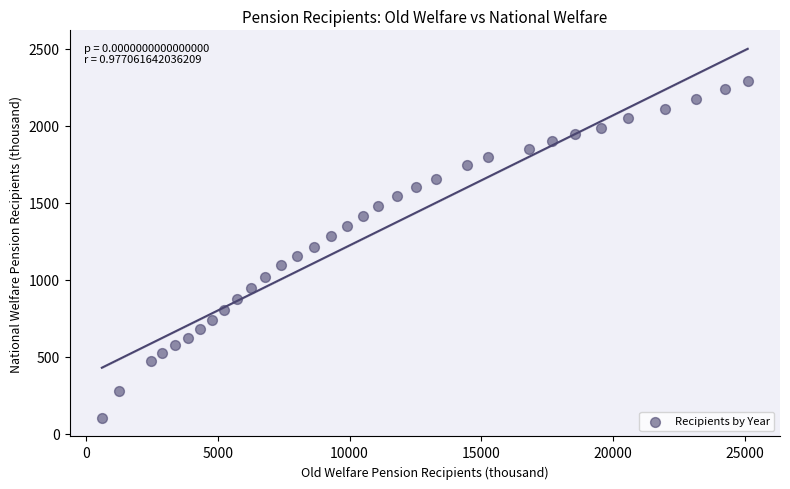

What is the range of X values (max minus min)?

24508